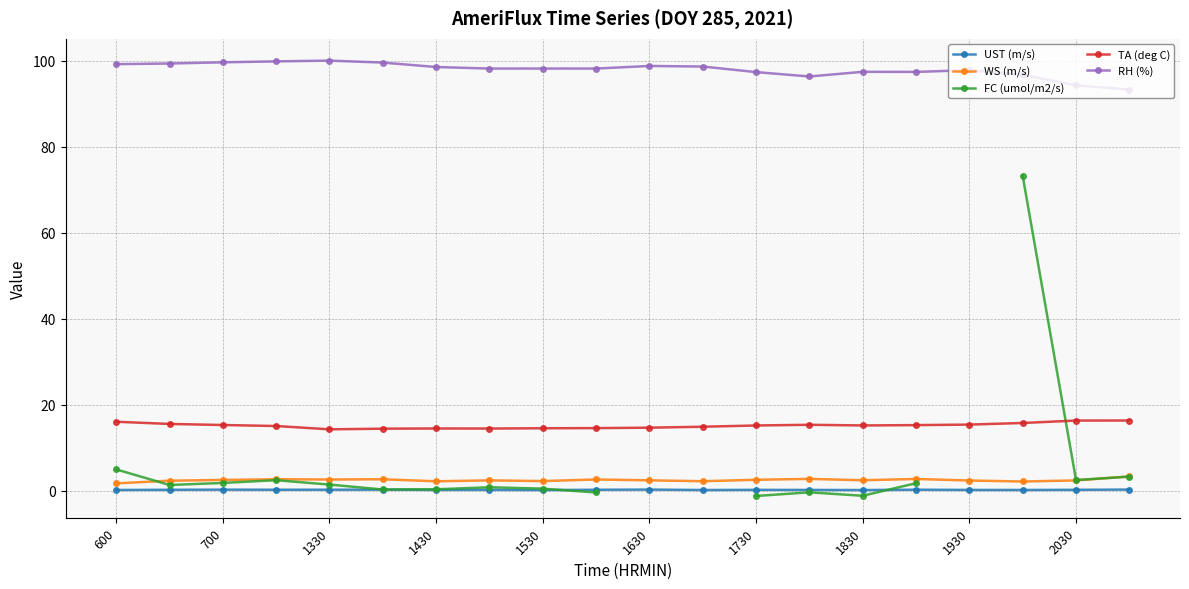

True or false: RH (%) and FC (umol/m2/s) intersect in this chart.

False